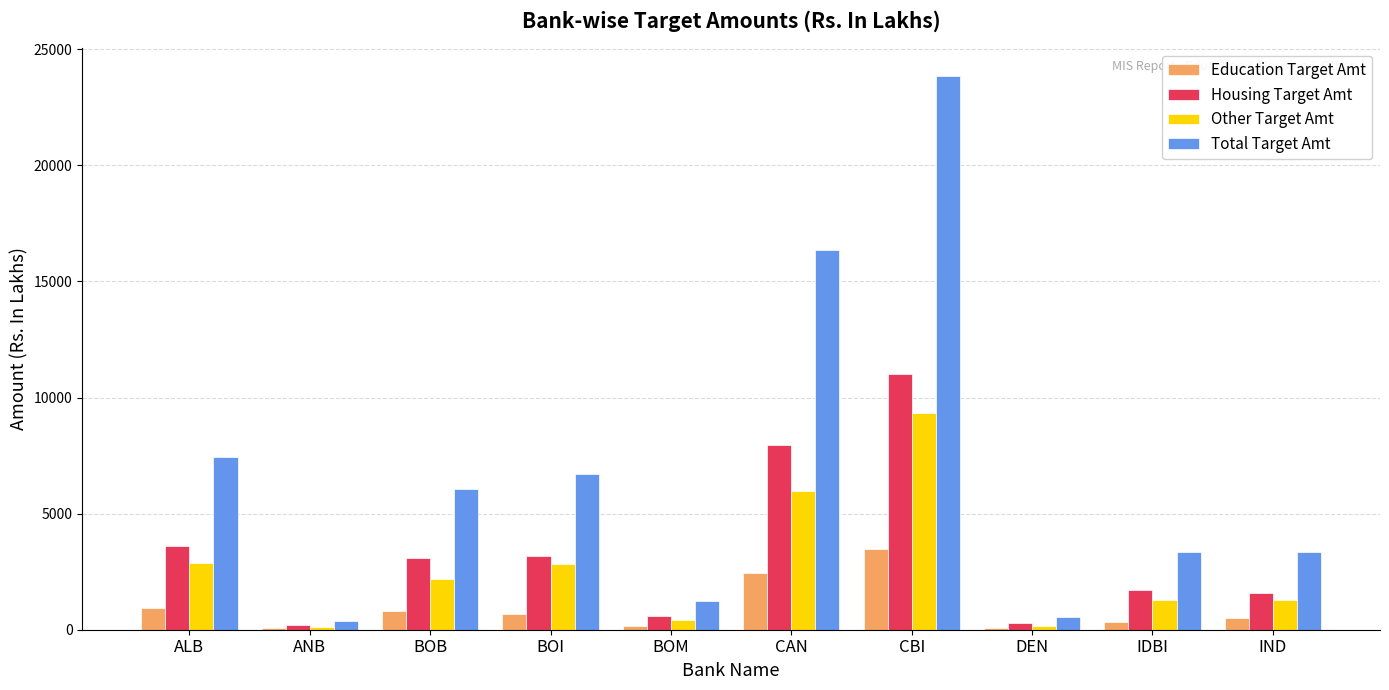

Are the bars grouped side by side (vs. stacked)?

Yes